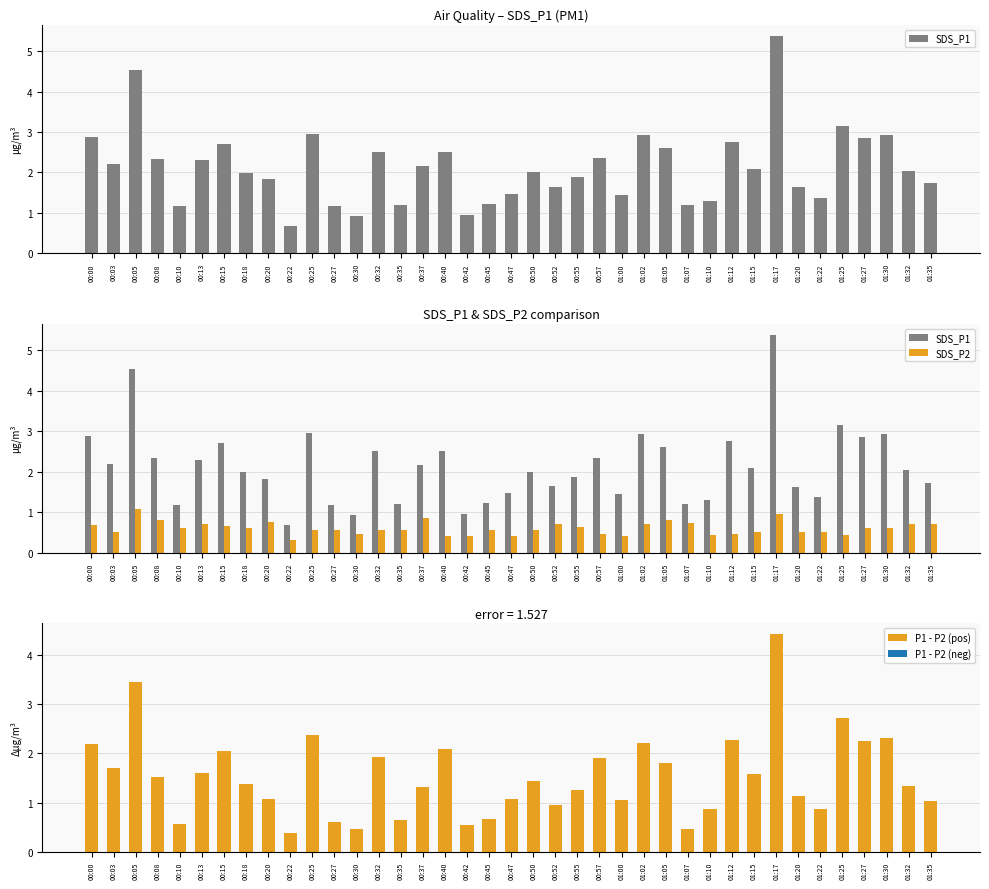

How many values in the SDS_P1 series are below 2?

18